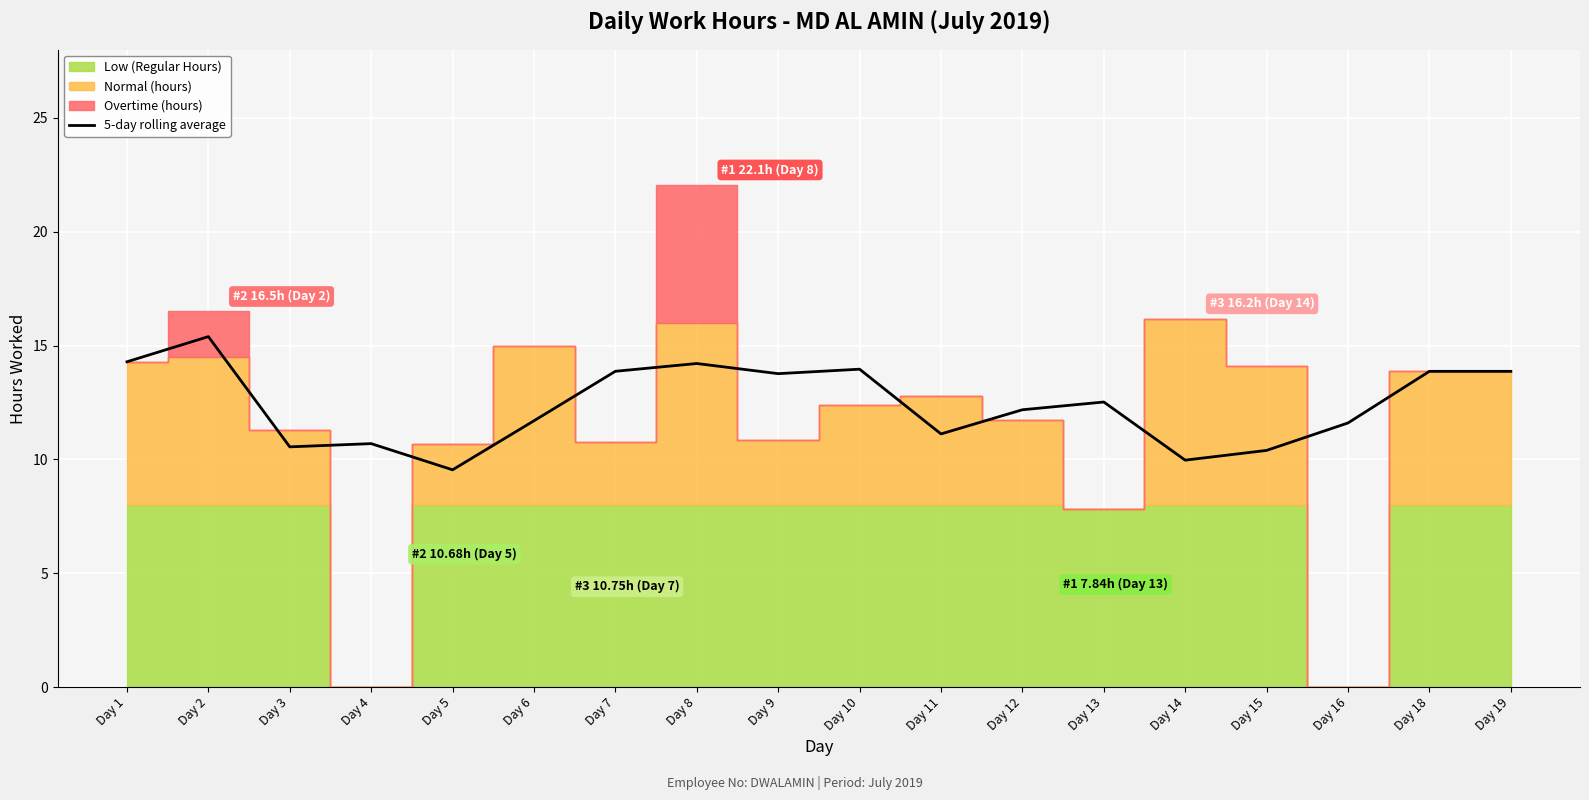

How many interior local valleys (lower than both neighbors) does the data have?

5